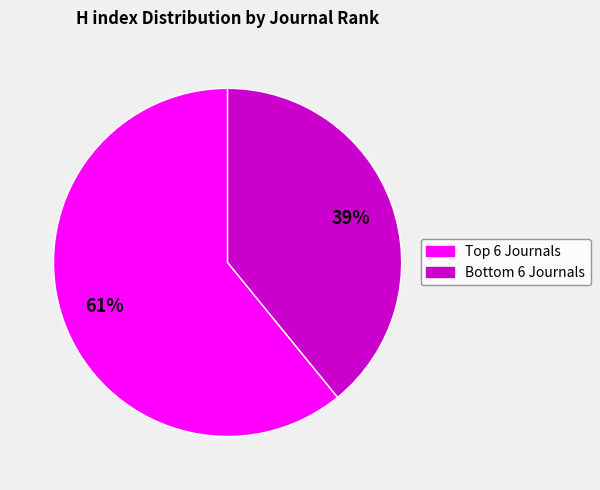

To the nearest percent, what is the difference between the largest and smallest slice percentages?

22%